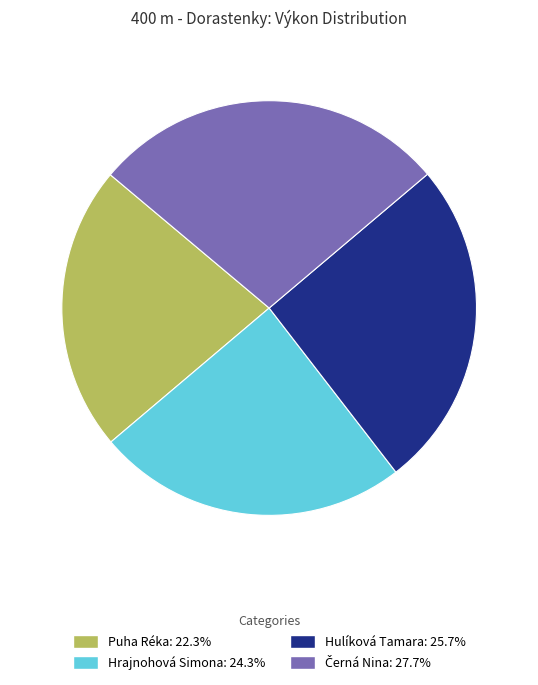

Approximately how many times larger is the value at Hulíková Tamara: 25.7% compared to Puha Réka: 22.3%?

1.2